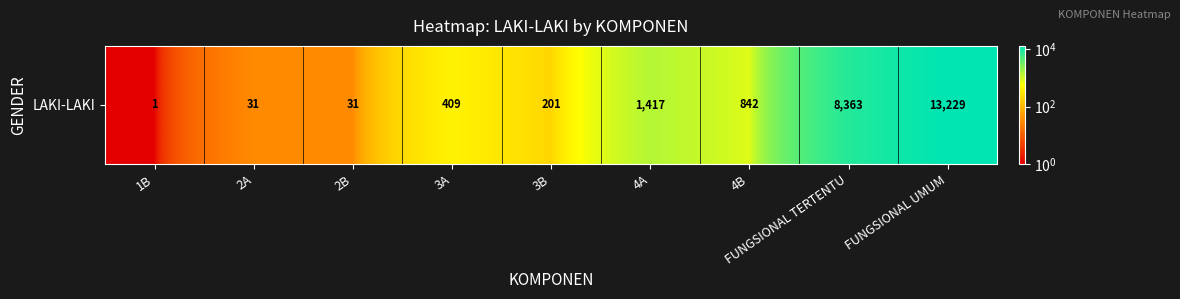

At which label does the data first exceed 409?

4A